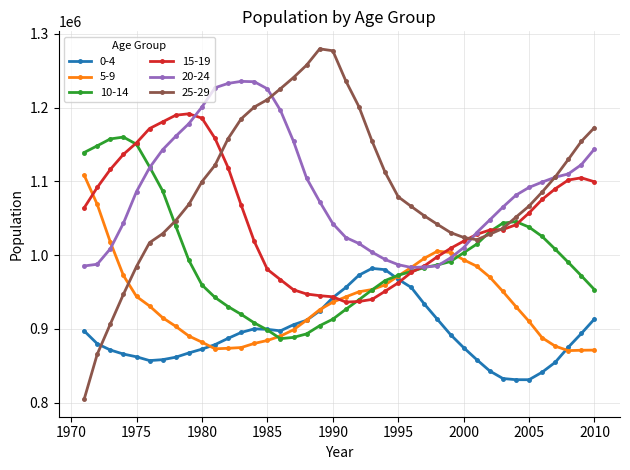

What is the minimum value shown in the chart?

804810